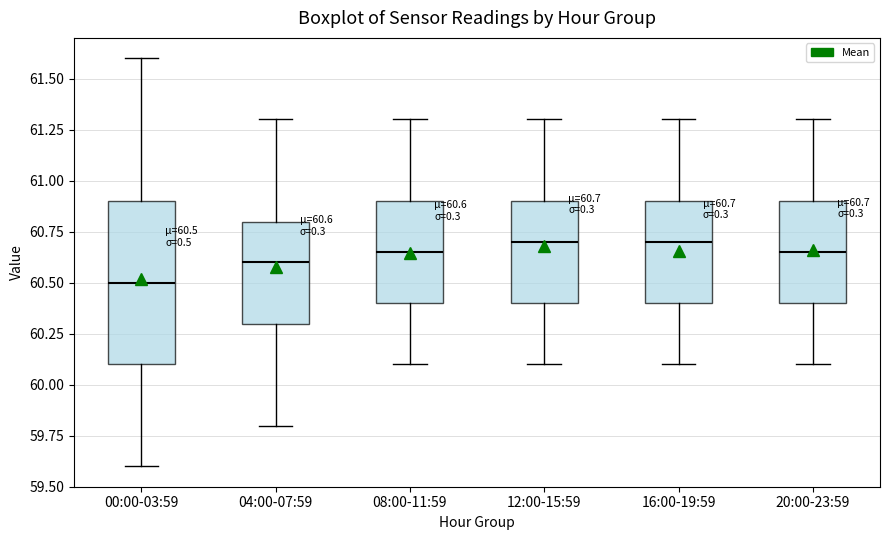

Comparing the boxes themselves (not the whiskers), which one is the tallest?

00:00-03:59